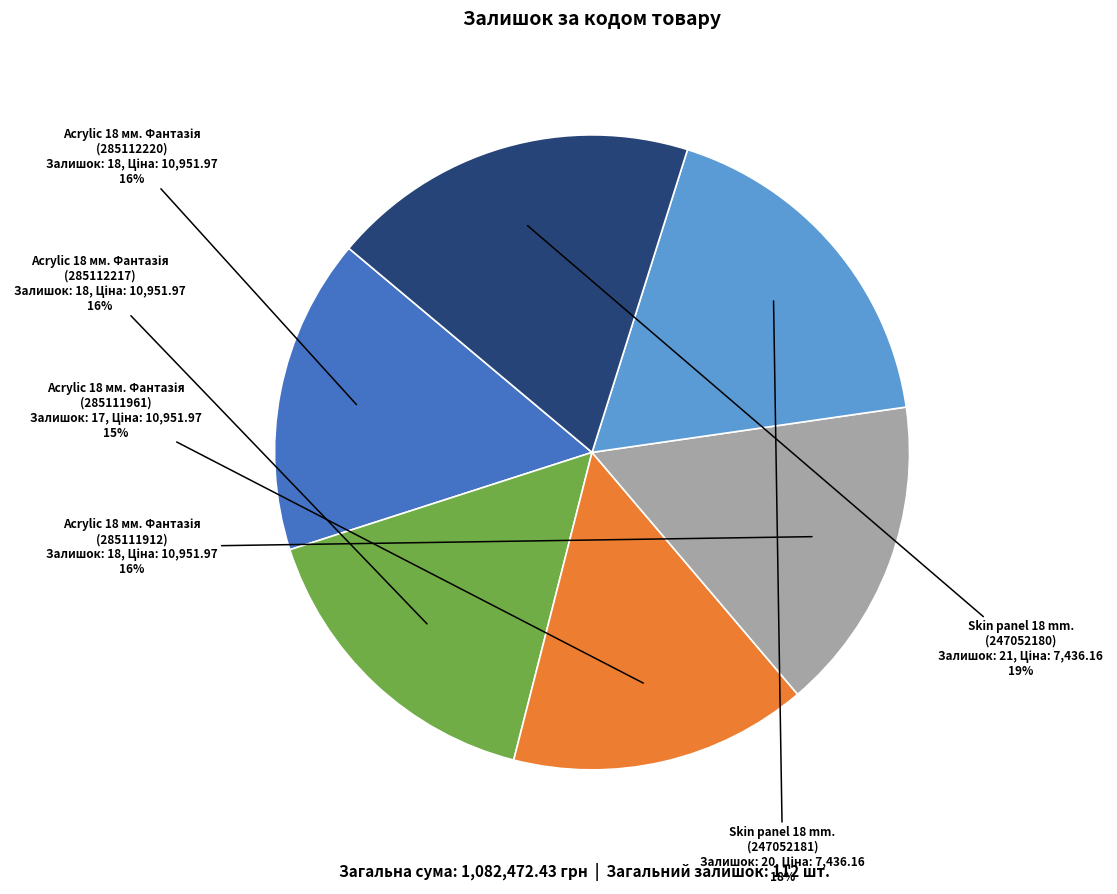

What percentage is the Skin panel 18 mm. (247052180) slice, to the nearest percent?

19%